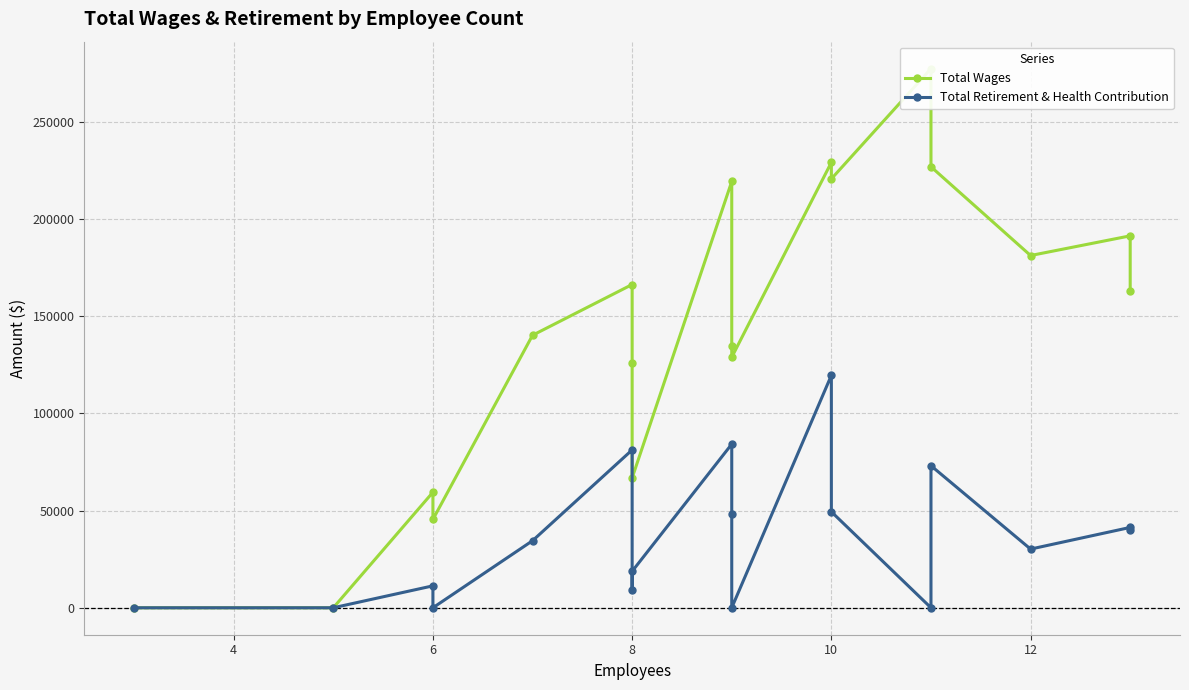

Which series has the widest spread of values?

Total Wages